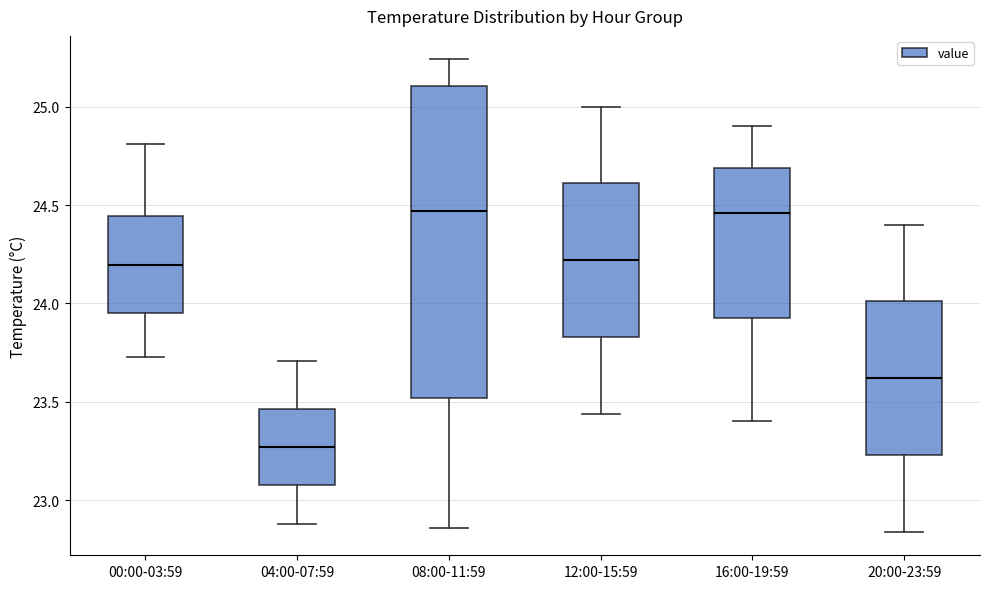

Reading left to right, read every box against the y-axis: the position of its median line, the range the box covers, and the ends of its whiskers. The values are not printed on the chart, so give them approximately, as read against the axis.

00:00-03:59: median 24.20, box 23.95 to 24.45, whiskers 23.75 to 24.80
04:00-07:59: median 23.25, box 23.10 to 23.45, whiskers 22.90 to 23.70
08:00-11:59: median 24.45, box 23.50 to 25.10, whiskers 22.85 to 25.25
12:00-15:59: median 24.20, box 23.85 to 24.60, whiskers 23.45 to 25.00
16:00-19:59: median 24.45, box 23.95 to 24.70, whiskers 23.40 to 24.90
20:00-23:59: median 23.60, box 23.25 to 24.00, whiskers 22.85 to 24.40